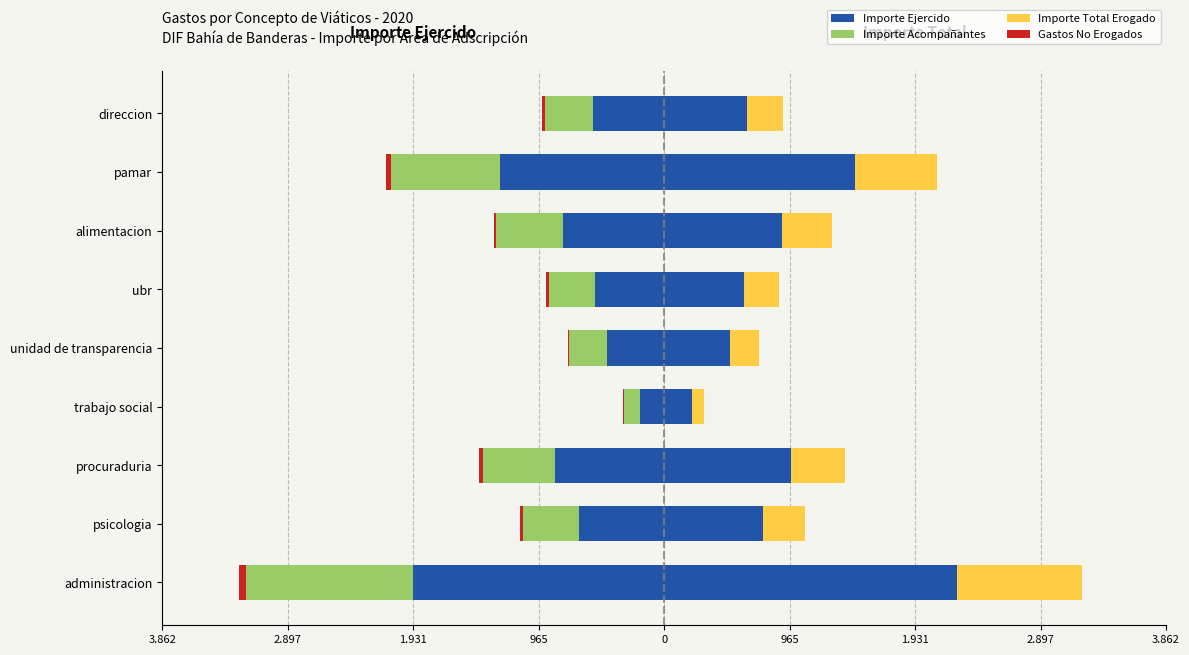

How many bars are there in total?

36